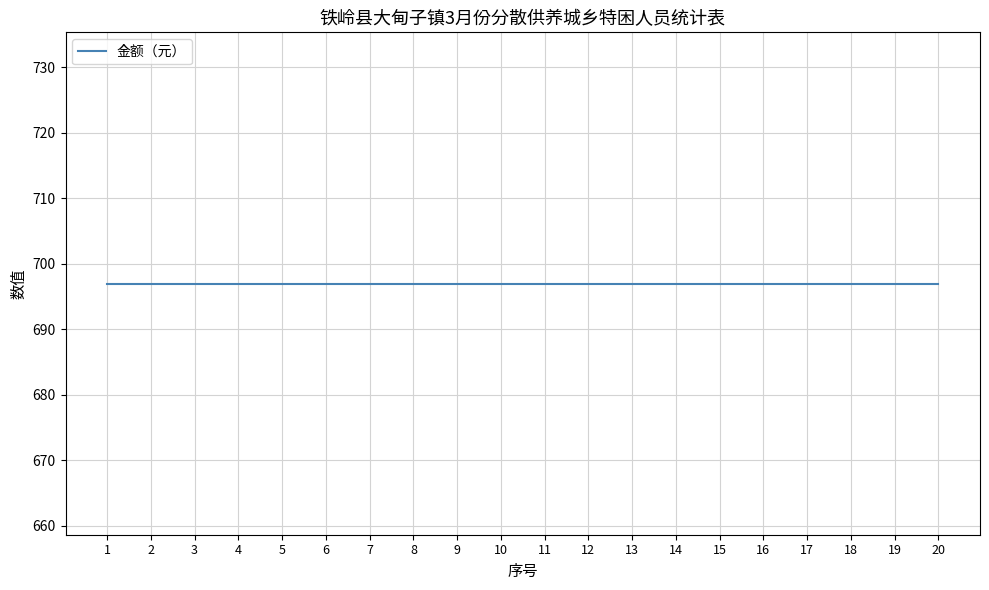

True or false: 人数 and 金额（元） cross at least once.

False